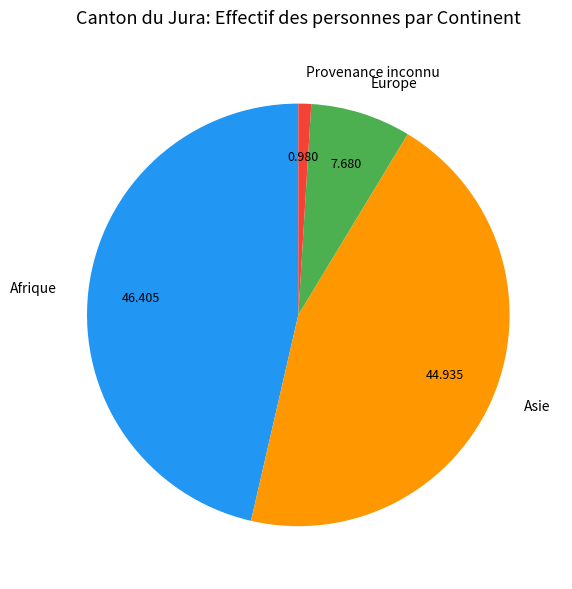

The Asie slice represents 33% of the pie. True or false?

False